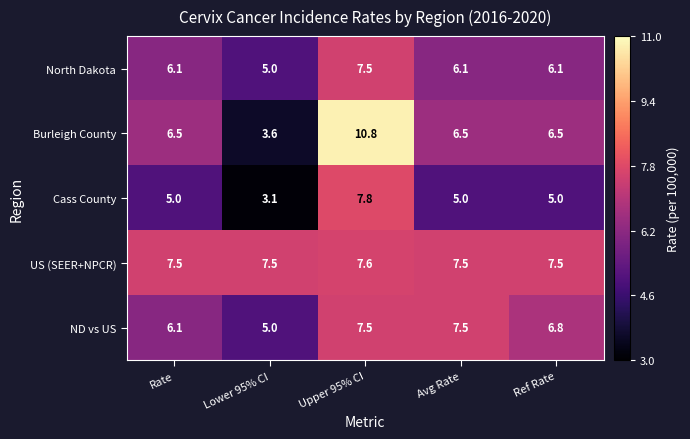

Which category has the lowest value across all series?

Lower 95% CI